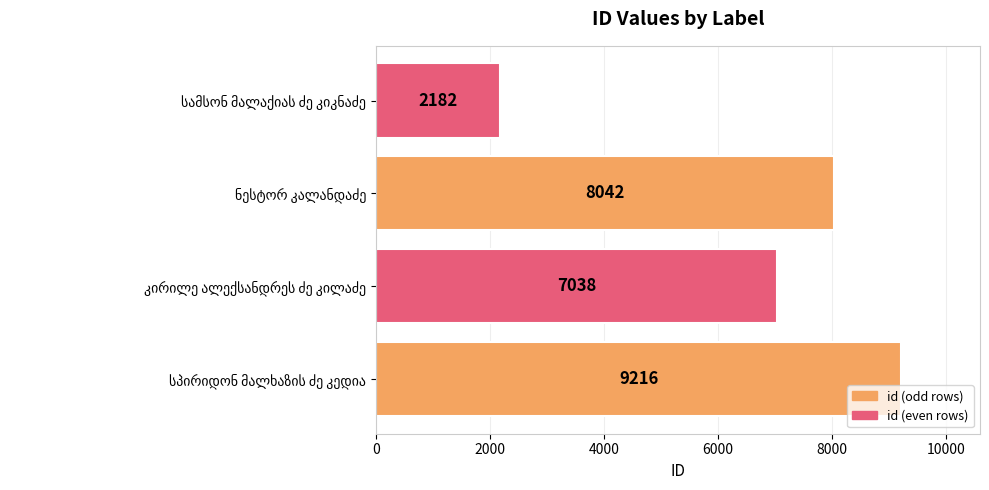

What is the difference between the second highest and second lowest values?

1004